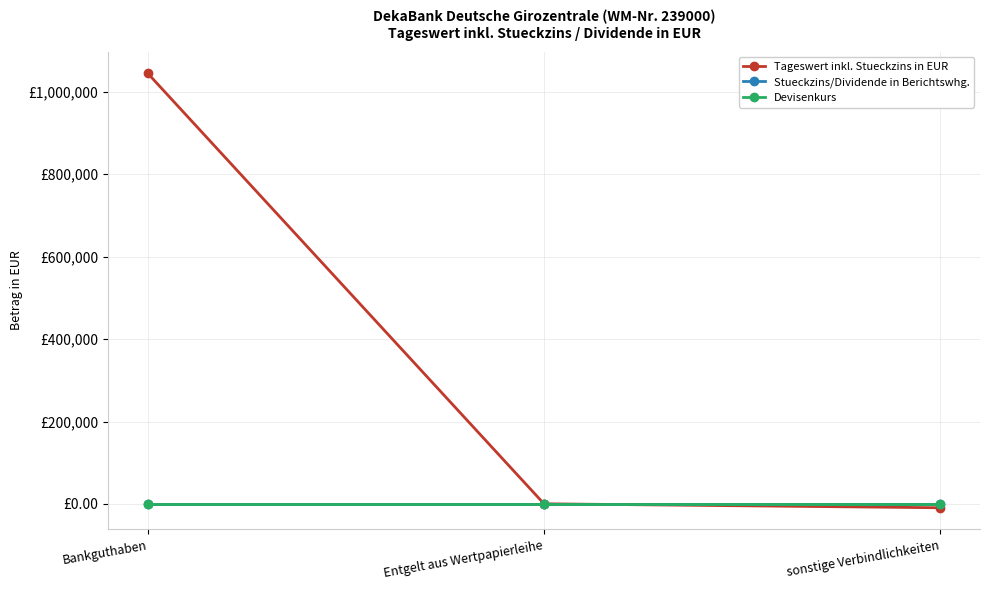

What are all the series names shown in the legend?

Tageswert inkl. Stueckzins in EUR, Stueckzins/Dividende in Berichtswhg., Devisenkurs